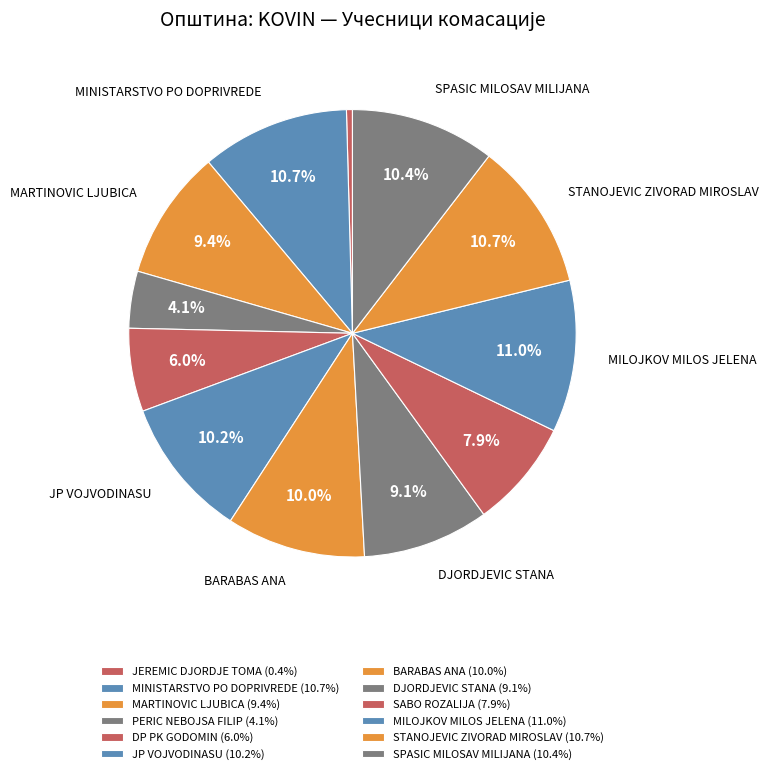

Is the sum of MINISTARSTVO PO DOPRIVREDE and DP PK GODOMIN greater than half?

No